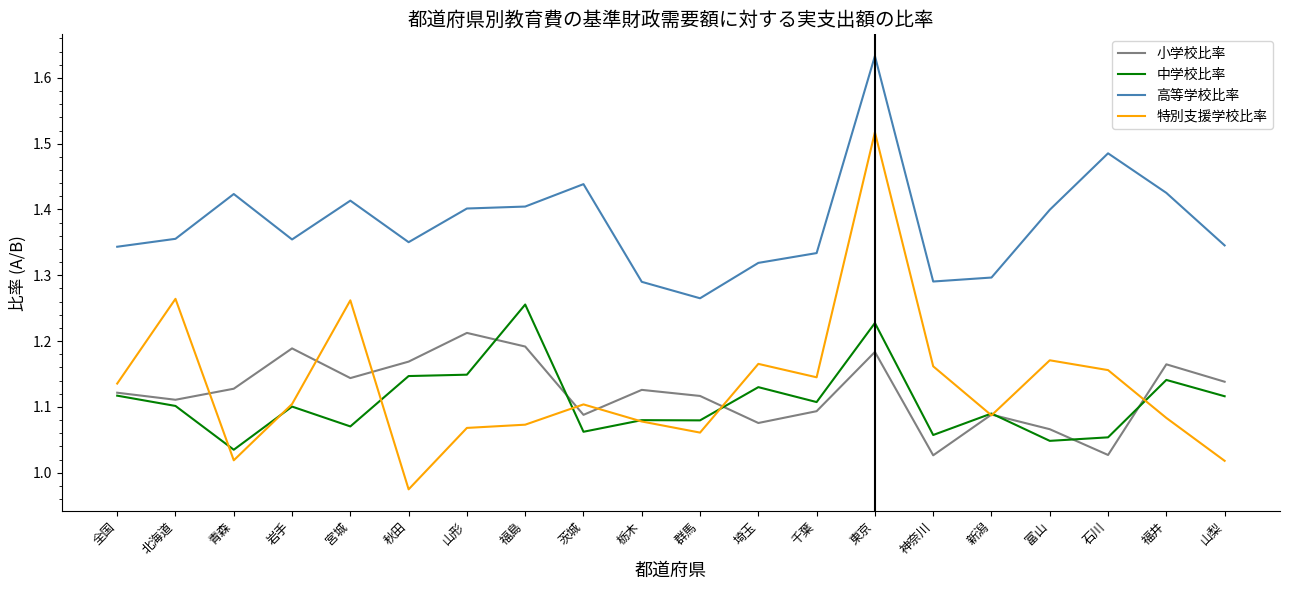

True or false: 中学校比率 and 高等学校比率 cross at least once.

False